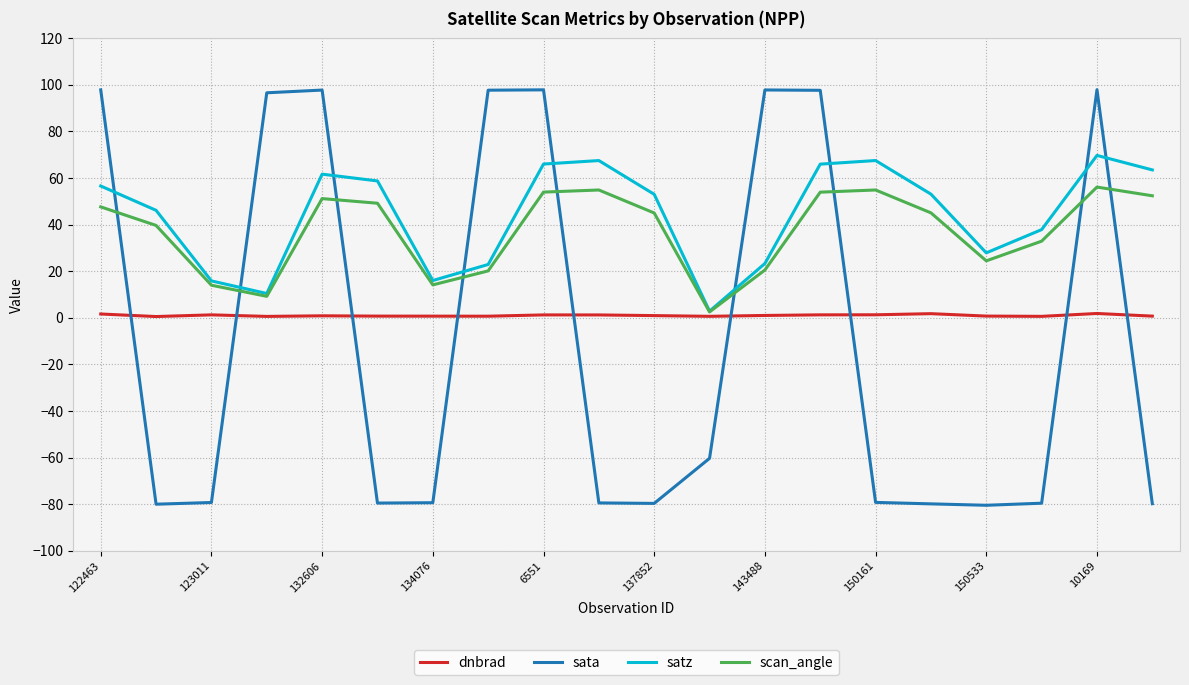

What is the sum of all satz values?

885.8